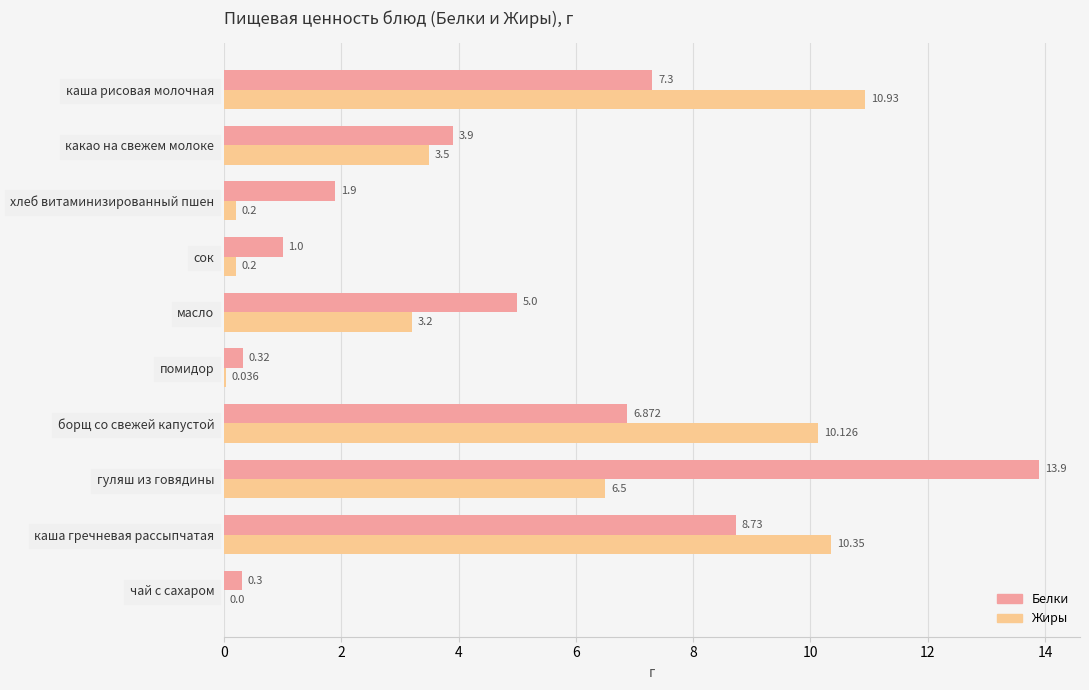

Which series has the largest range (max minus min)?

Белки